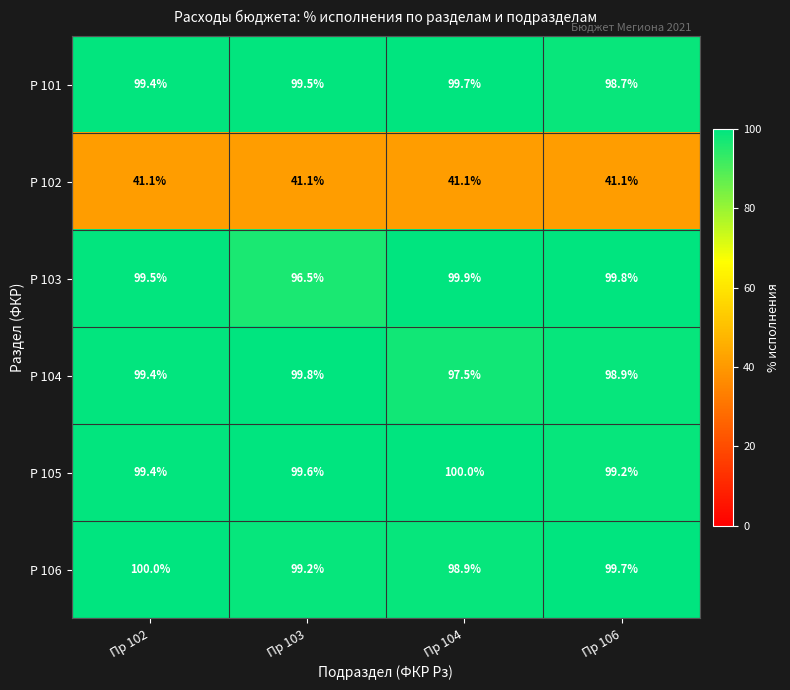

Which series has the largest total across all categories?

Р 105